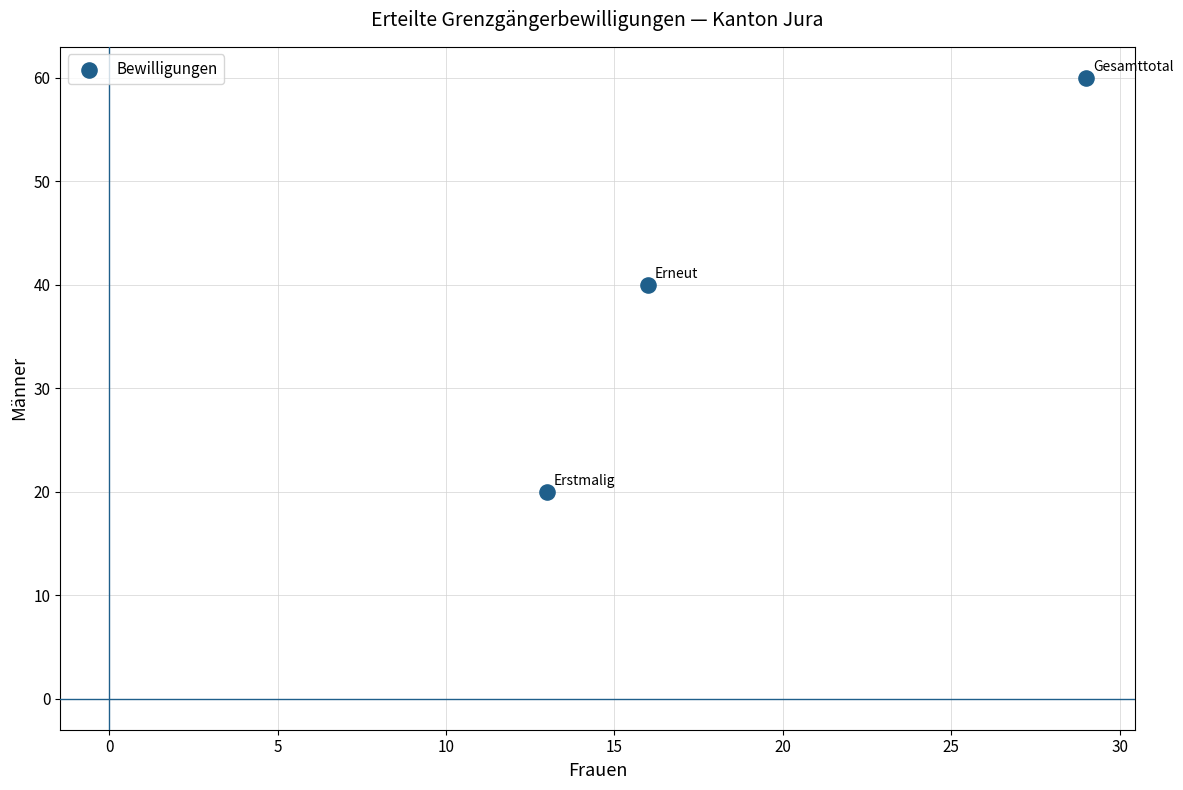

What is the average Y value?

40